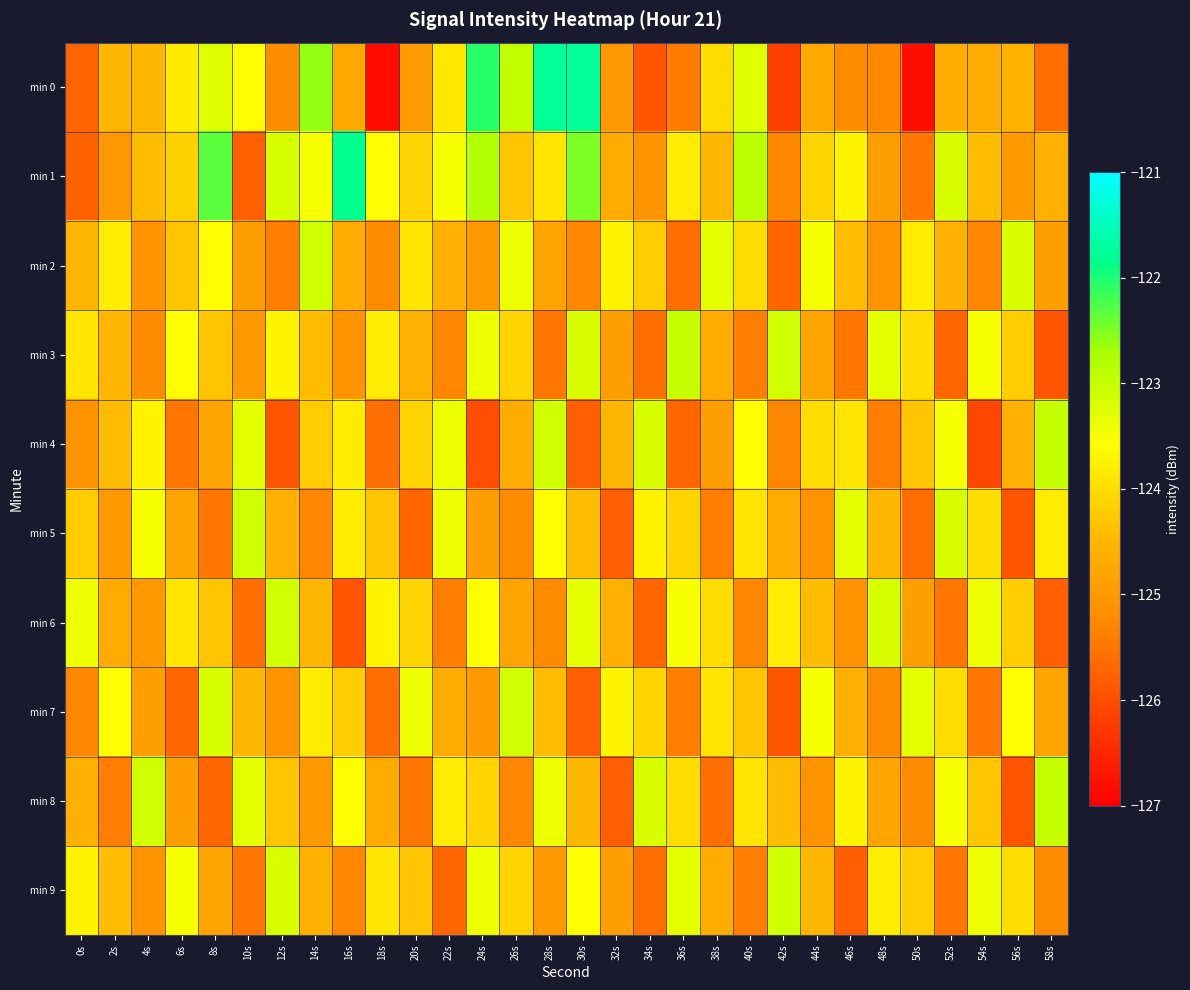

Reading left to right, extract all data points from this chart.

min 0: 0s=-125.7	2s=-124.5	4s=-124.5	6s=-123.8	8s=-123.3	10s=-123.6	12s=-125.2	14s=-122.6	16s=-124.7	18s=-126.8	20s=-124.9	22s=-123.9	24s=-122.1	26s=-123.0	28s=-121.8	30s=-121.8	32s=-125.0	34s=-125.9	36s=-125.4	38s=-124.0	40s=-123.3	42s=-126.2	44s=-124.7	46s=-125.2	48s=-125.3	50s=-126.8	52s=-124.6	54s=-124.7	56s=-124.5	58s=-125.6
min 1: 0s=-125.7	2s=-125.0	4s=-124.4	6s=-124.2	8s=-122.3	10s=-125.8	12s=-123.2	14s=-123.5	16s=-121.8	18s=-123.6	20s=-124.1	22s=-123.5	24s=-122.8	26s=-124.3	28s=-123.9	30s=-122.5	32s=-124.7	34s=-125.1	36s=-123.8	38s=-124.5	40s=-122.9	42s=-125.3	44s=-124.1	46s=-123.7	48s=-124.9	50s=-125.5	52s=-123.2	54s=-124.4	56s=-125.0	58s=-124.6
min 2: 0s=-124.5	2s=-123.8	4s=-125.1	6s=-124.3	8s=-123.6	10s=-124.9	12s=-125.4	14s=-123.1	16s=-124.7	18s=-125.2	20s=-123.9	22s=-124.6	24s=-125.0	26s=-123.4	28s=-124.8	30s=-125.3	32s=-123.7	34s=-124.2	36s=-125.6	38s=-123.3	40s=-124.0	42s=-125.7	44s=-123.5	46s=-124.4	48s=-125.1	50s=-123.8	52s=-124.6	54s=-125.3	56s=-123.2	58s=-124.9
min 3: 0s=-123.9	2s=-124.5	4s=-125.2	6s=-123.6	8s=-124.3	10s=-125.0	12s=-123.7	14s=-124.4	16s=-125.1	18s=-123.8	20s=-124.6	22s=-125.3	24s=-123.4	26s=-124.1	28s=-125.5	30s=-123.2	32s=-124.9	34s=-125.6	36s=-123.0	38s=-124.7	40s=-125.4	42s=-123.1	44s=-124.8	46s=-125.5	48s=-123.3	50s=-124.0	52s=-125.7	54s=-123.5	56s=-124.2	58s=-125.9
min 4: 0s=-125.1	2s=-124.4	4s=-123.7	6s=-125.5	8s=-124.8	10s=-123.3	12s=-125.9	14s=-124.2	16s=-123.8	18s=-125.6	20s=-124.1	22s=-123.4	24s=-126.0	26s=-124.7	28s=-123.1	30s=-125.8	32s=-124.5	34s=-123.2	36s=-125.7	38s=-124.9	40s=-123.6	42s=-125.3	44s=-124.0	46s=-123.9	48s=-125.4	50s=-124.3	52s=-123.5	54s=-126.1	56s=-124.6	58s=-123.0
min 5: 0s=-124.2	2s=-125.0	4s=-123.5	6s=-124.8	8s=-125.5	10s=-123.1	12s=-124.6	14s=-125.3	16s=-123.8	18s=-124.3	20s=-125.7	22s=-123.4	24s=-124.9	26s=-125.2	28s=-123.6	30s=-124.4	32s=-125.8	34s=-123.7	36s=-124.1	38s=-125.4	40s=-123.9	42s=-124.7	44s=-125.1	46s=-123.3	48s=-124.5	50s=-125.6	52s=-123.2	54s=-124.0	56s=-125.9	58s=-123.8
min 6: 0s=-123.4	2s=-124.7	4s=-125.0	6s=-123.9	8s=-124.3	10s=-125.6	12s=-123.1	14s=-124.5	16s=-125.9	18s=-123.7	20s=-124.1	22s=-125.4	24s=-123.6	26s=-124.8	28s=-125.2	30s=-123.3	32s=-124.6	34s=-125.7	36s=-123.5	38s=-124.0	40s=-125.3	42s=-123.8	44s=-124.4	46s=-125.1	48s=-123.2	50s=-124.9	52s=-125.5	54s=-123.4	56s=-124.2	58s=-125.8
min 7: 0s=-125.3	2s=-123.6	4s=-124.9	6s=-125.7	8s=-123.2	10s=-124.5	12s=-125.1	14s=-123.8	16s=-124.2	18s=-125.6	20s=-123.4	22s=-124.7	24s=-125.0	26s=-123.1	28s=-124.4	30s=-125.8	32s=-123.7	34s=-124.1	36s=-125.4	38s=-123.9	40s=-124.3	42s=-125.9	44s=-123.5	46s=-124.6	48s=-125.2	50s=-123.3	52s=-124.0	54s=-125.5	56s=-123.6	58s=-124.8
min 8: 0s=-124.6	2s=-125.4	4s=-123.1	6s=-124.9	8s=-125.7	10s=-123.3	12s=-124.3	14s=-125.0	16s=-123.6	18s=-124.7	20s=-125.5	22s=-123.8	24s=-124.1	26s=-125.3	28s=-123.4	30s=-124.5	32s=-125.8	34s=-123.2	36s=-124.0	38s=-125.6	40s=-123.9	42s=-124.4	44s=-125.1	46s=-123.7	48s=-124.8	50s=-125.2	52s=-123.5	54s=-124.3	56s=-125.9	58s=-123.0
min 9: 0s=-123.7	2s=-124.4	4s=-125.1	6s=-123.5	8s=-124.8	10s=-125.5	12s=-123.2	14s=-124.6	16s=-125.3	18s=-123.9	20s=-124.3	22s=-125.7	24s=-123.4	26s=-124.1	28s=-125.0	30s=-123.6	32s=-124.9	34s=-125.6	36s=-123.3	38s=-124.7	40s=-125.4	42s=-123.1	44s=-124.5	46s=-125.8	48s=-123.8	50s=-124.2	52s=-125.5	54s=-123.4	56s=-124.0	58s=-125.2